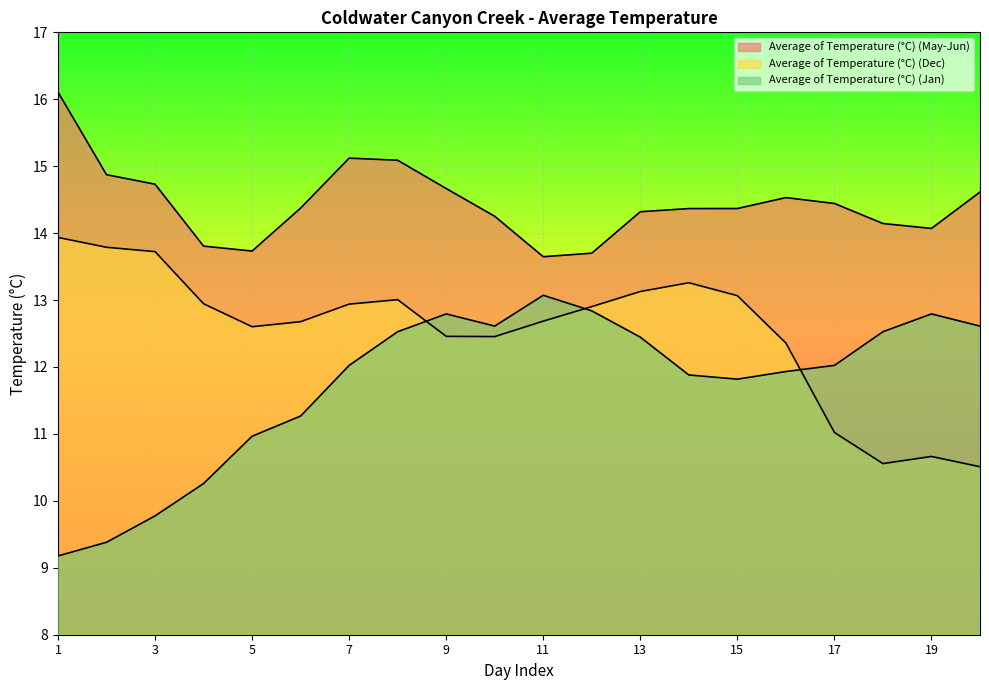

What is the difference between the Average of Temperature (°C) (Jan) values at 6 and 10?

1.3